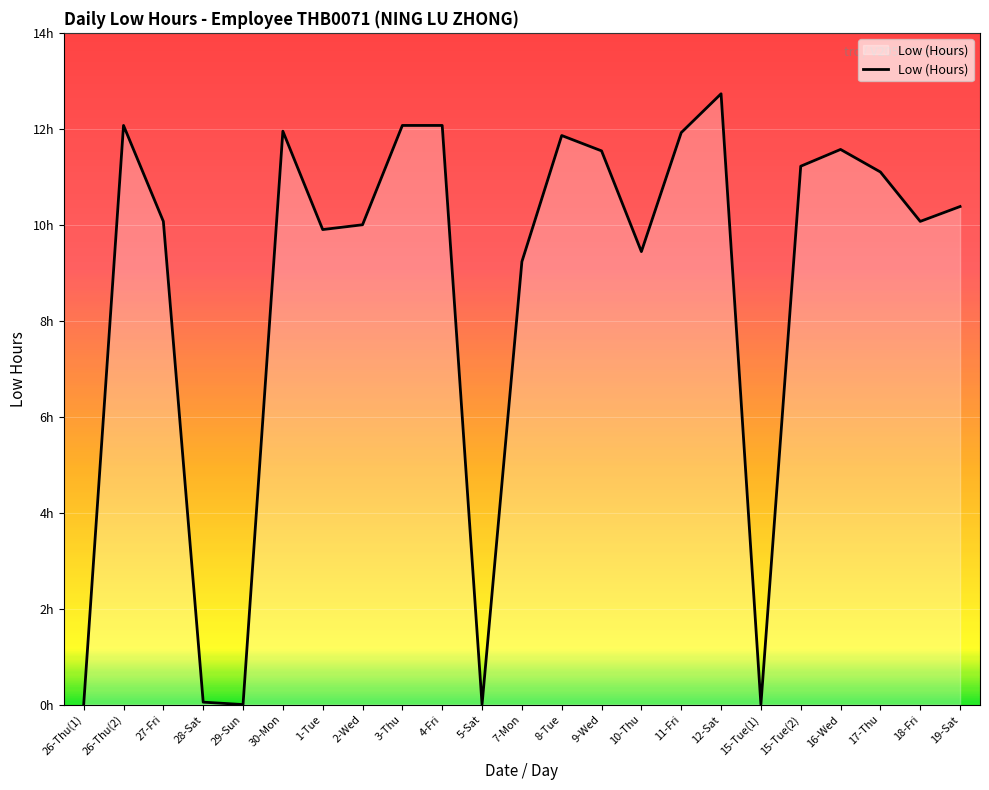

What is the label of the 15th point from the left?

10-Thu